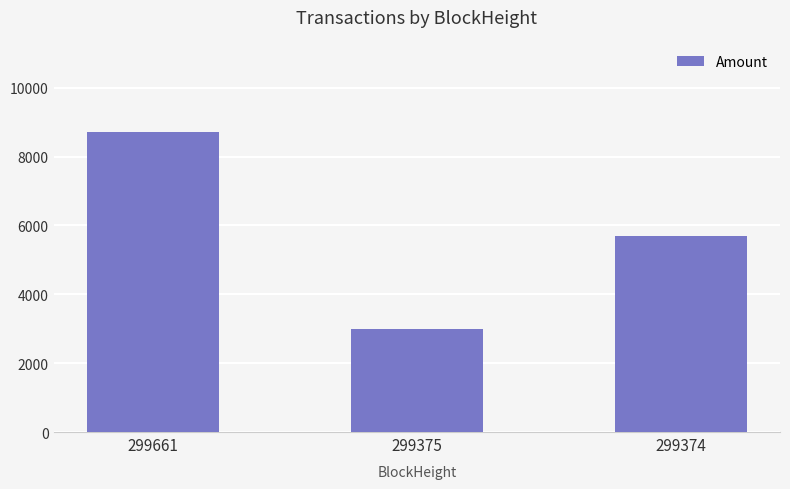

How many data points does each series have?

3